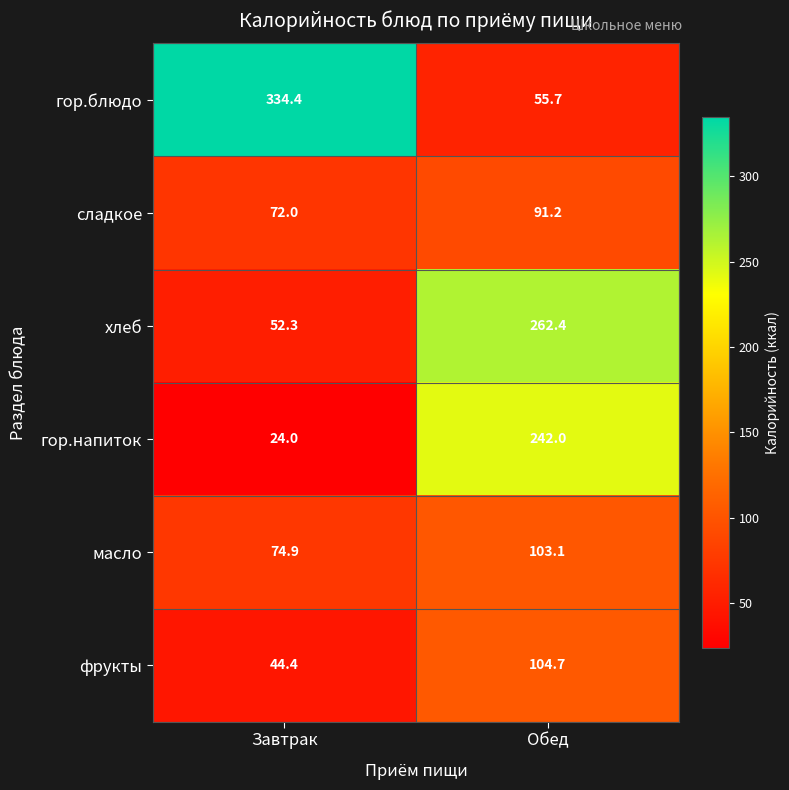

Which series has the widest spread of values?

гор.блюдо